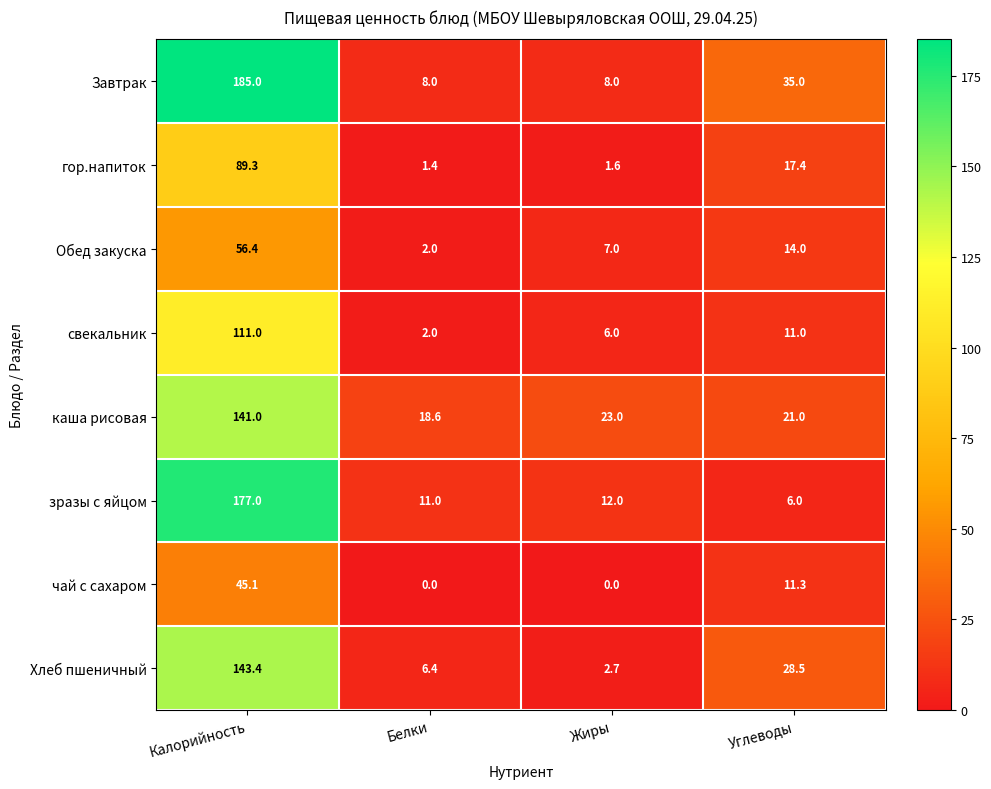

Read the Хлеб пшеничный value at Белки.

6.4